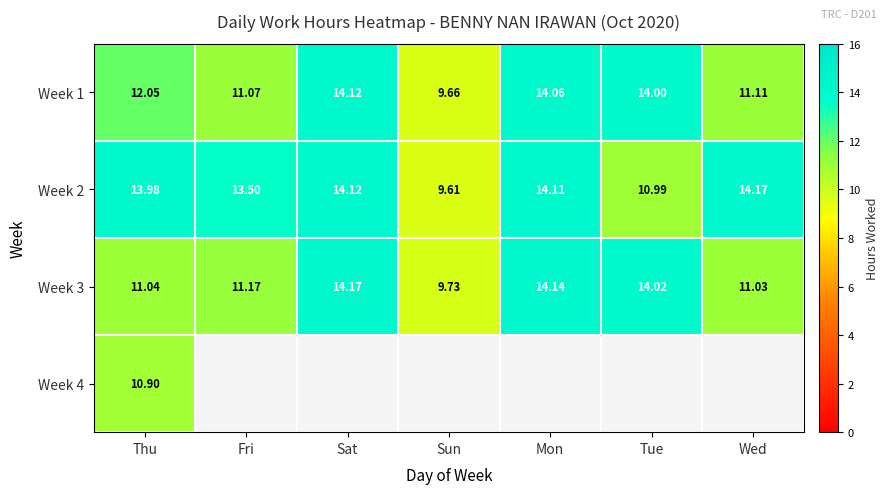

Rank the categories by Week 2 value from lowest to highest.

Sun, Tue, Fri, Thu, Mon, Sat, Wed